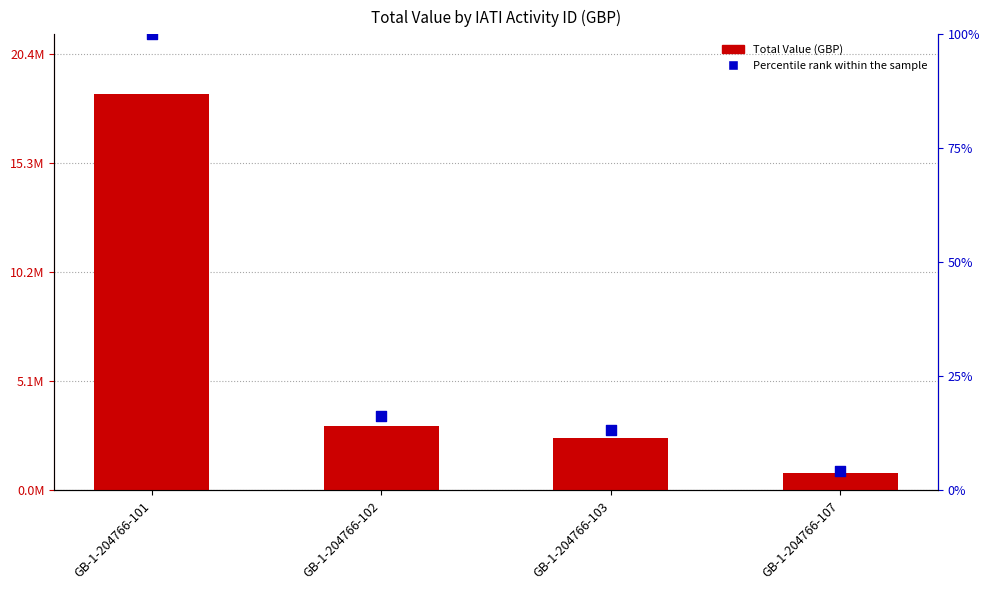

Which series has the widest spread of Y values?

Total Value (GBP)